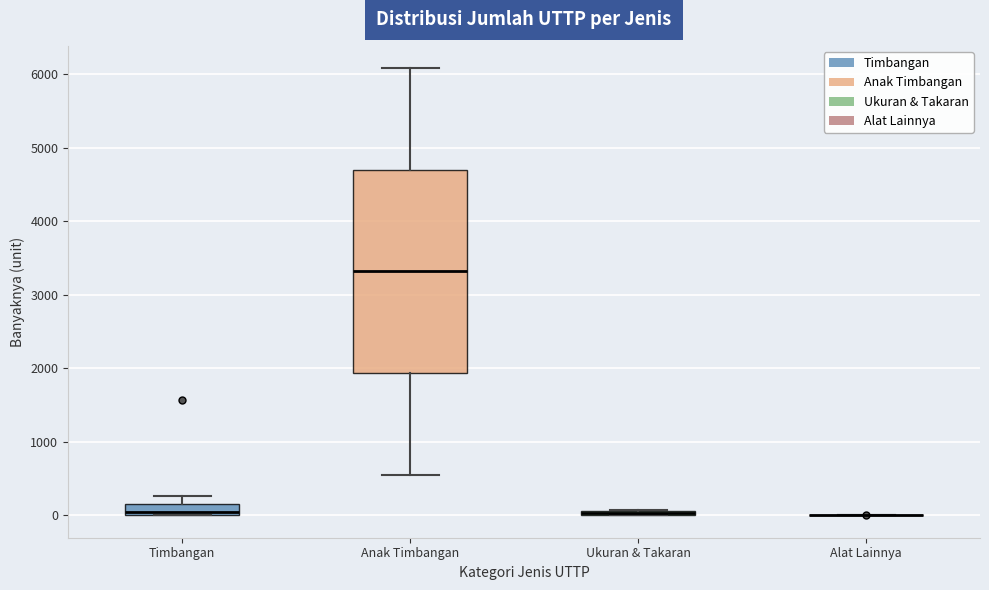

Where does the upper whisker of the box for Timbangan end on the y-axis? The values are not printed on the chart, so give them approximately, as read against the axis.

300